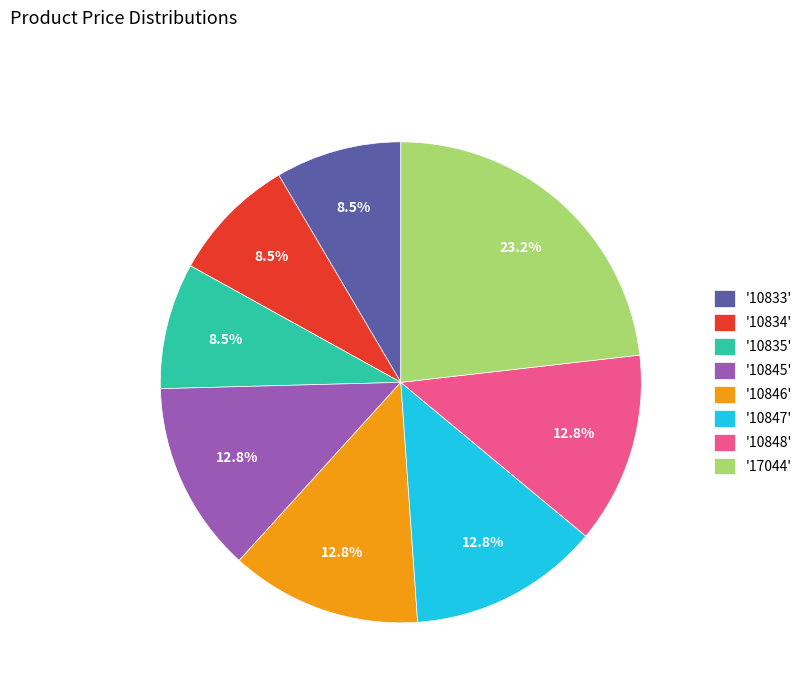

To the nearest percent, what is the average slice percentage?

12%